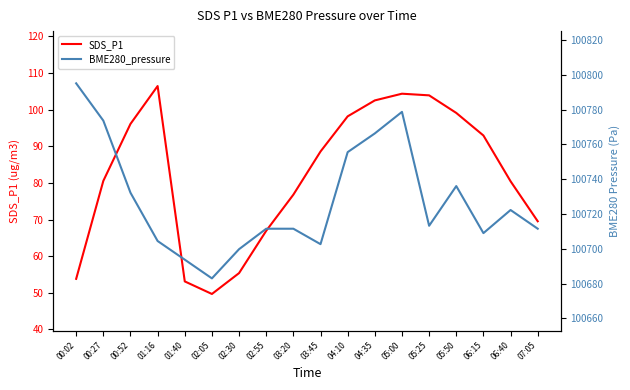

Reading right to left, list all the values displayed in this chart.

SDS_P1: 07:05=69.5	06:40=80.5	06:15=93.0	05:50=99.1	05:25=103.9	05:00=104.4	04:35=102.5	04:10=98.2	03:45=88.6	03:20=76.8	02:55=67.0	02:30=55.4	02:05=49.7	01:40=53.1	01:16=106.5	00:52=96.1	00:27=80.6	00:02=53.8
BME280_pressure: 07:05=100711.6	06:40=100722.3	06:15=100709.0	05:50=100736.1	05:25=100713.2	05:00=100778.7	04:35=100766.3	04:10=100755.6	03:45=100702.7	03:20=100711.6	02:55=100711.6	02:30=100699.8	02:05=100683.0	01:40=100693.8	01:16=100704.5	00:52=100732.2	00:27=100773.7	00:02=100795.1